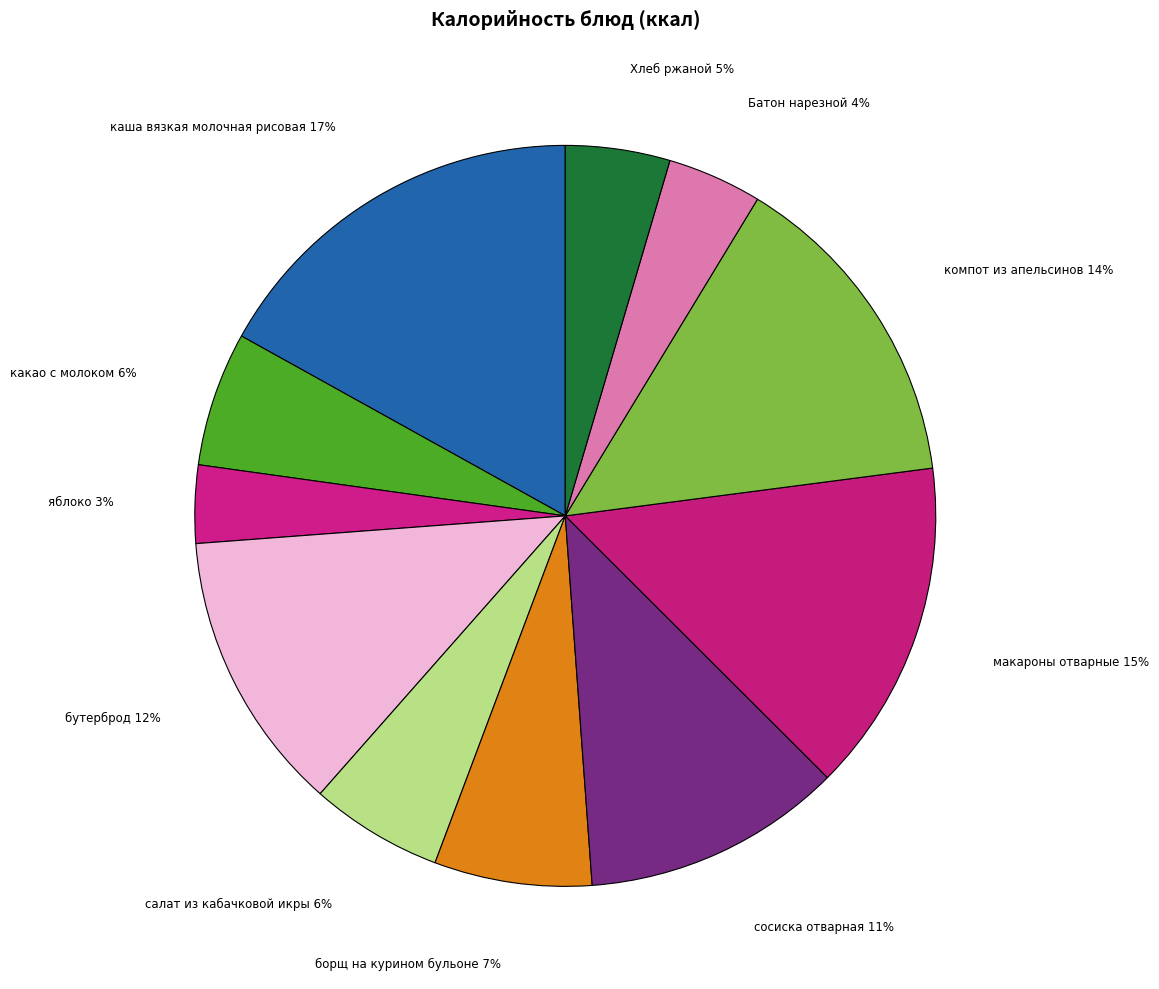

What percentage is the яблоко slice, to the nearest percent?

3%